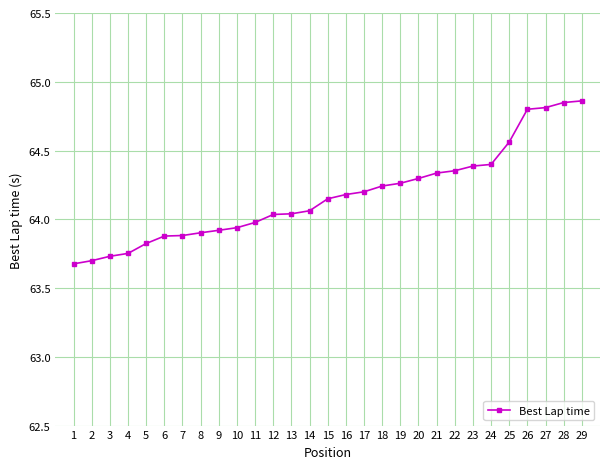

How many lines are shown in the chart?

1